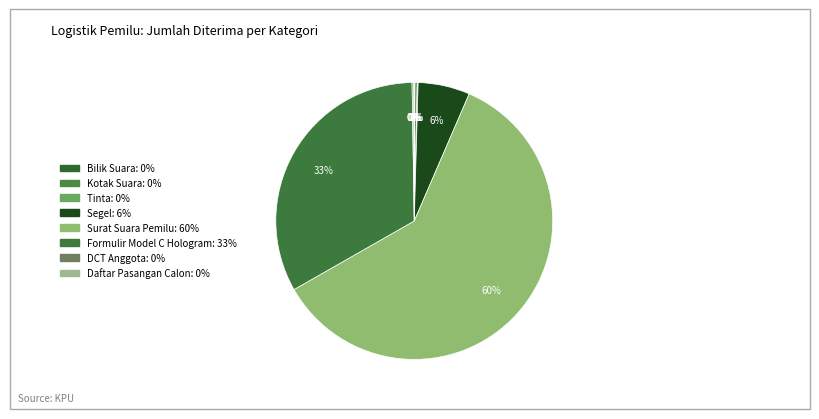

What is the ratio of the value at Surat Suara Pemilu to the value at Tinta?

585.9